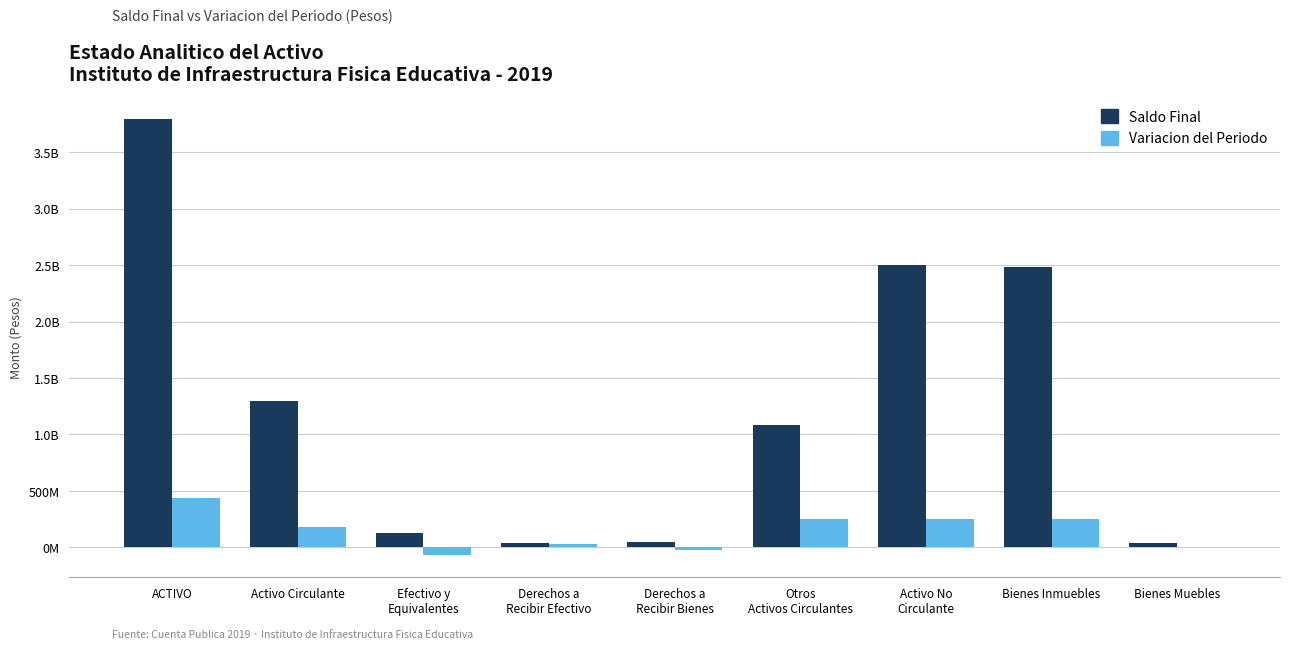

Are the bars grouped side by side (vs. stacked)?

Yes